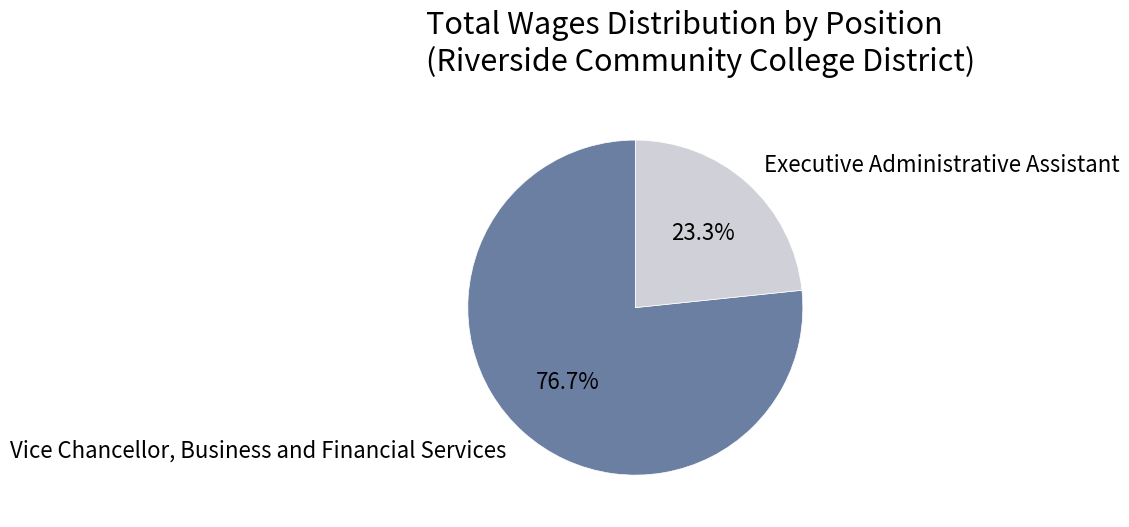

Which category has the biggest portion of the pie?

Vice Chancellor, Business and Financial Services